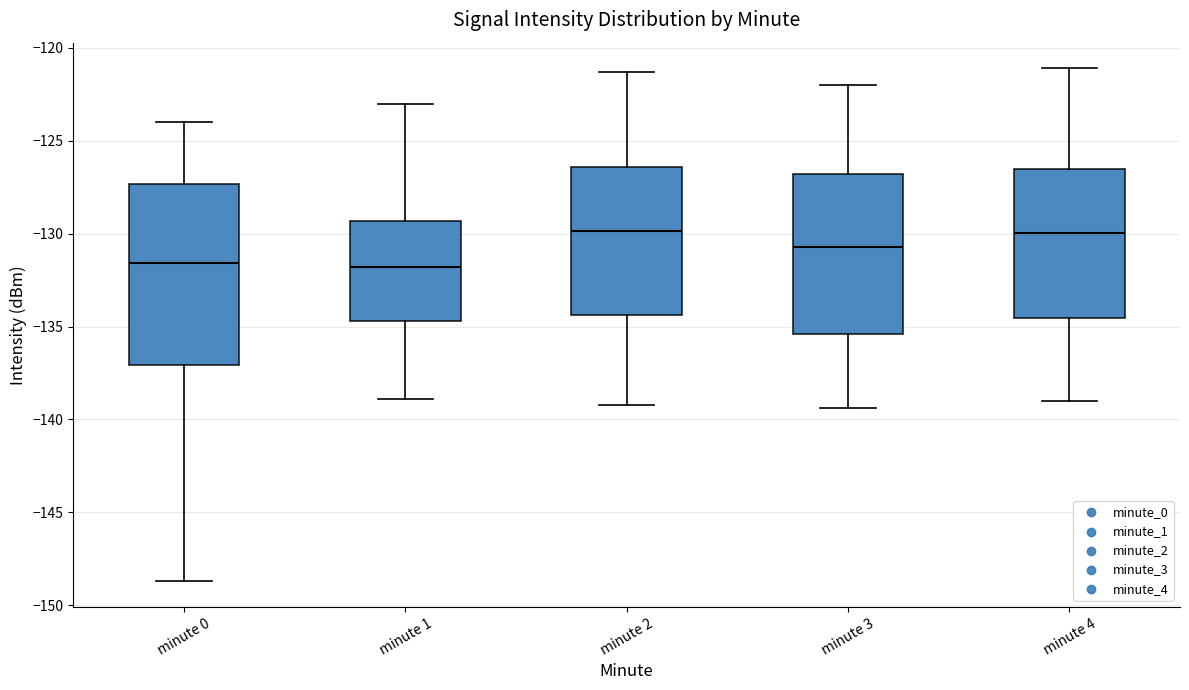

Reading left to right, read every box against the y-axis: the position of its median line, the range the box covers, and the ends of its whiskers. The values are not printed on the chart, so give them approximately, as read against the axis.

minute 0: median -131.5, box -137.0 to -127.5, whiskers -148.5 to -124.0
minute 1: median -132.0, box -134.5 to -129.5, whiskers -139.0 to -123.0
minute 2: median -130.0, box -134.5 to -126.5, whiskers -139.0 to -121.5
minute 3: median -130.5, box -135.5 to -127.0, whiskers -139.5 to -122.0
minute 4: median -130.0, box -134.5 to -126.5, whiskers -139.0 to -121.0